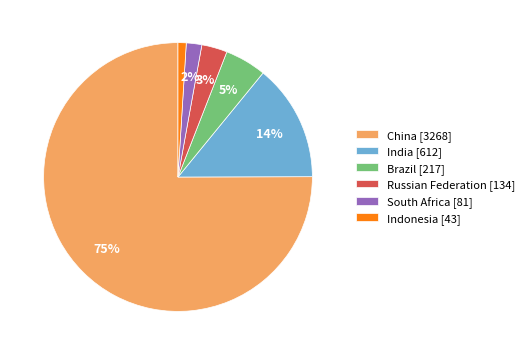

To the nearest percent, what is the combined percentage of China and India?

89%